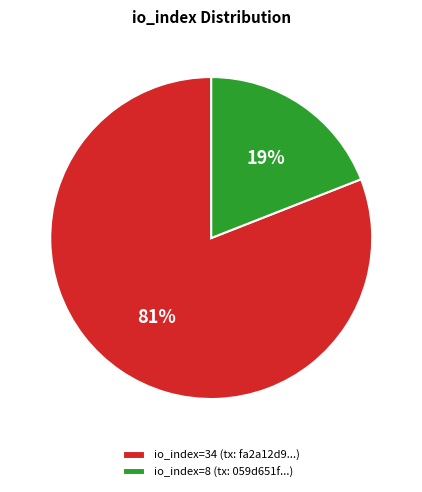

To the nearest percent, what is the average slice percentage?

50%